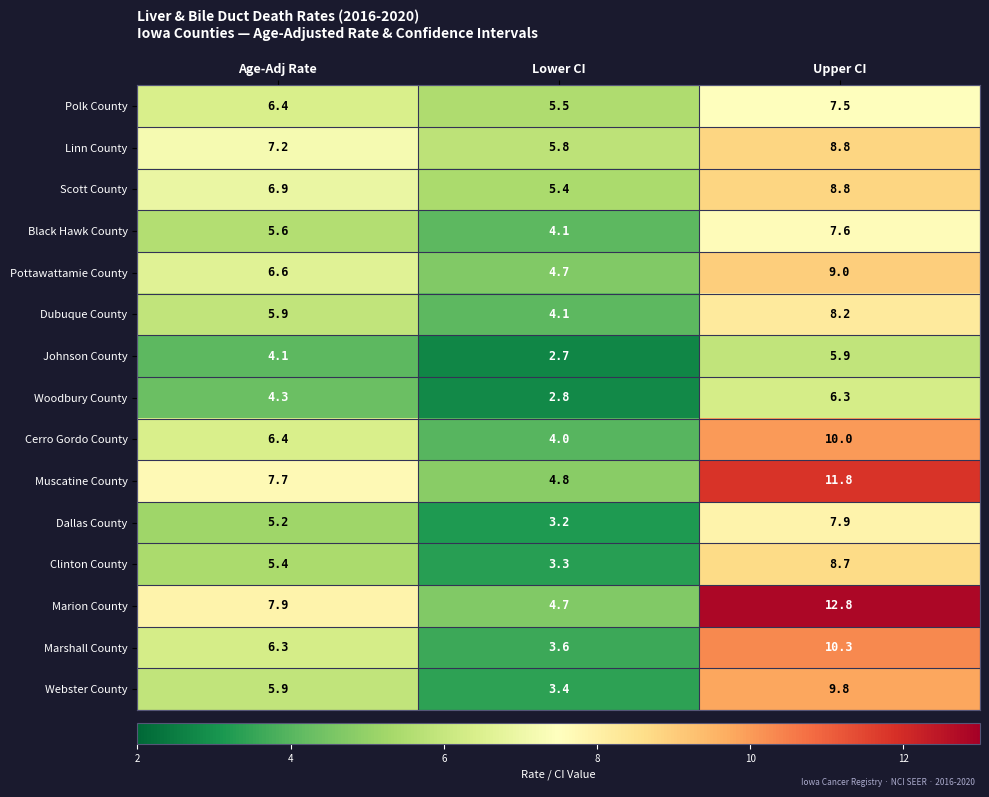

Where is Black Hawk County nearest to the value 5?

Age-Adj Rate